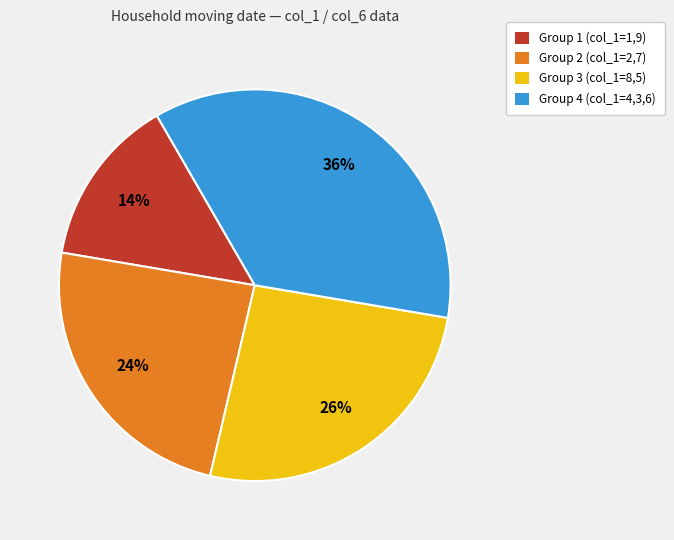

To the nearest percent, what is the average slice percentage?

25%